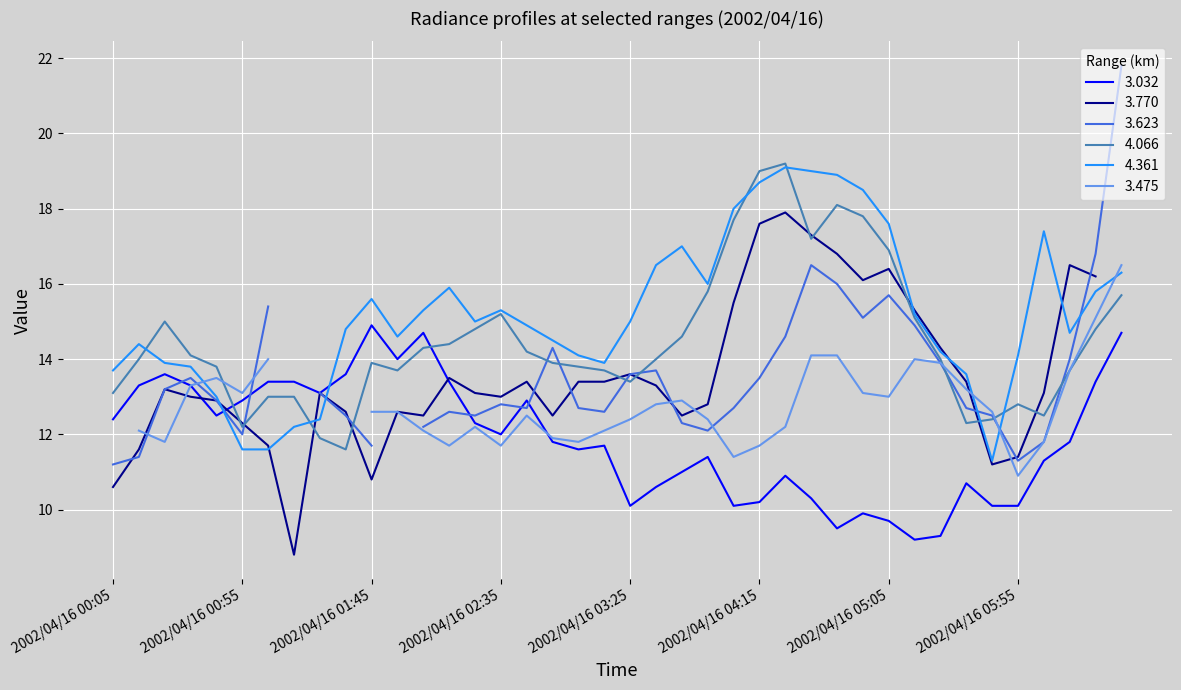

Is this an area chart (filled region under the line)?

No